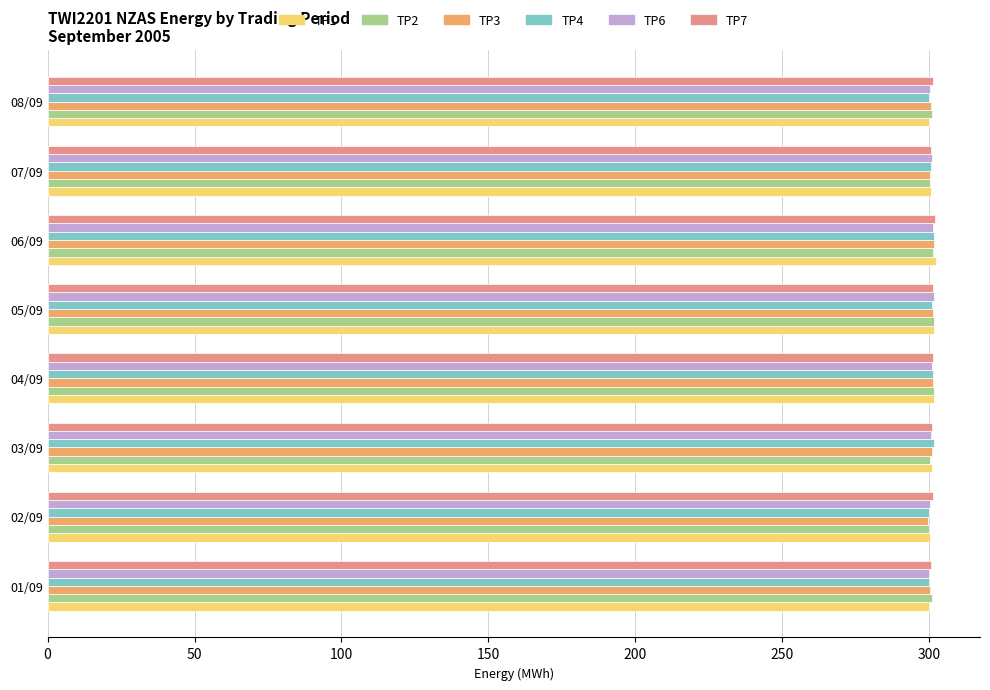

What is the difference between the second highest and second lowest values in the TP1 series?

1.7